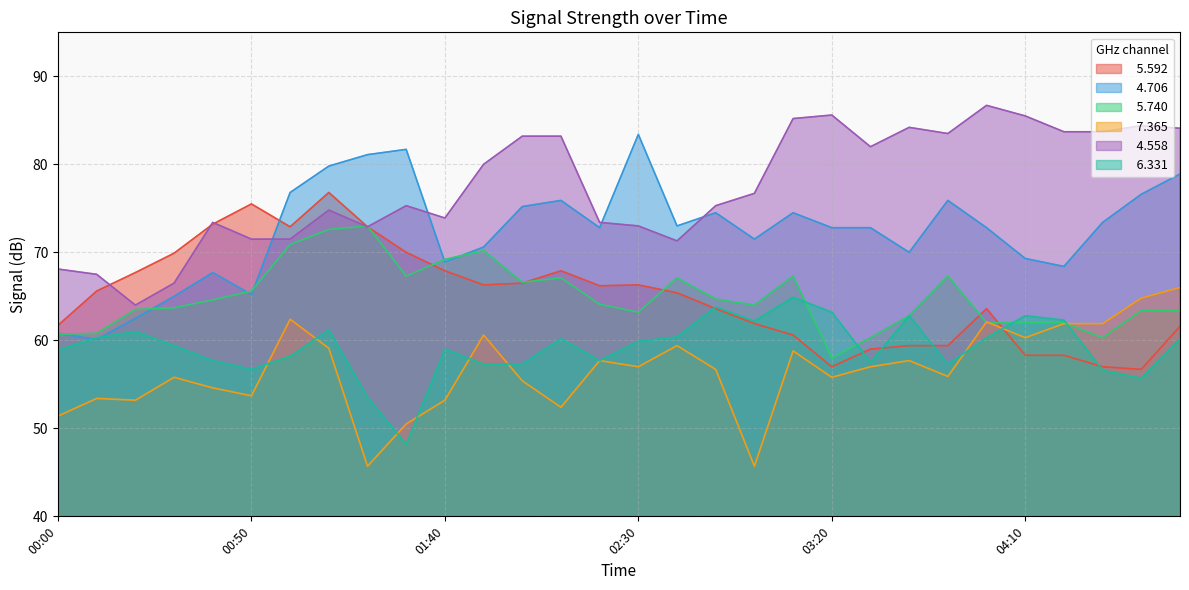

Which category has the highest value in the   4.558 series?

04:00